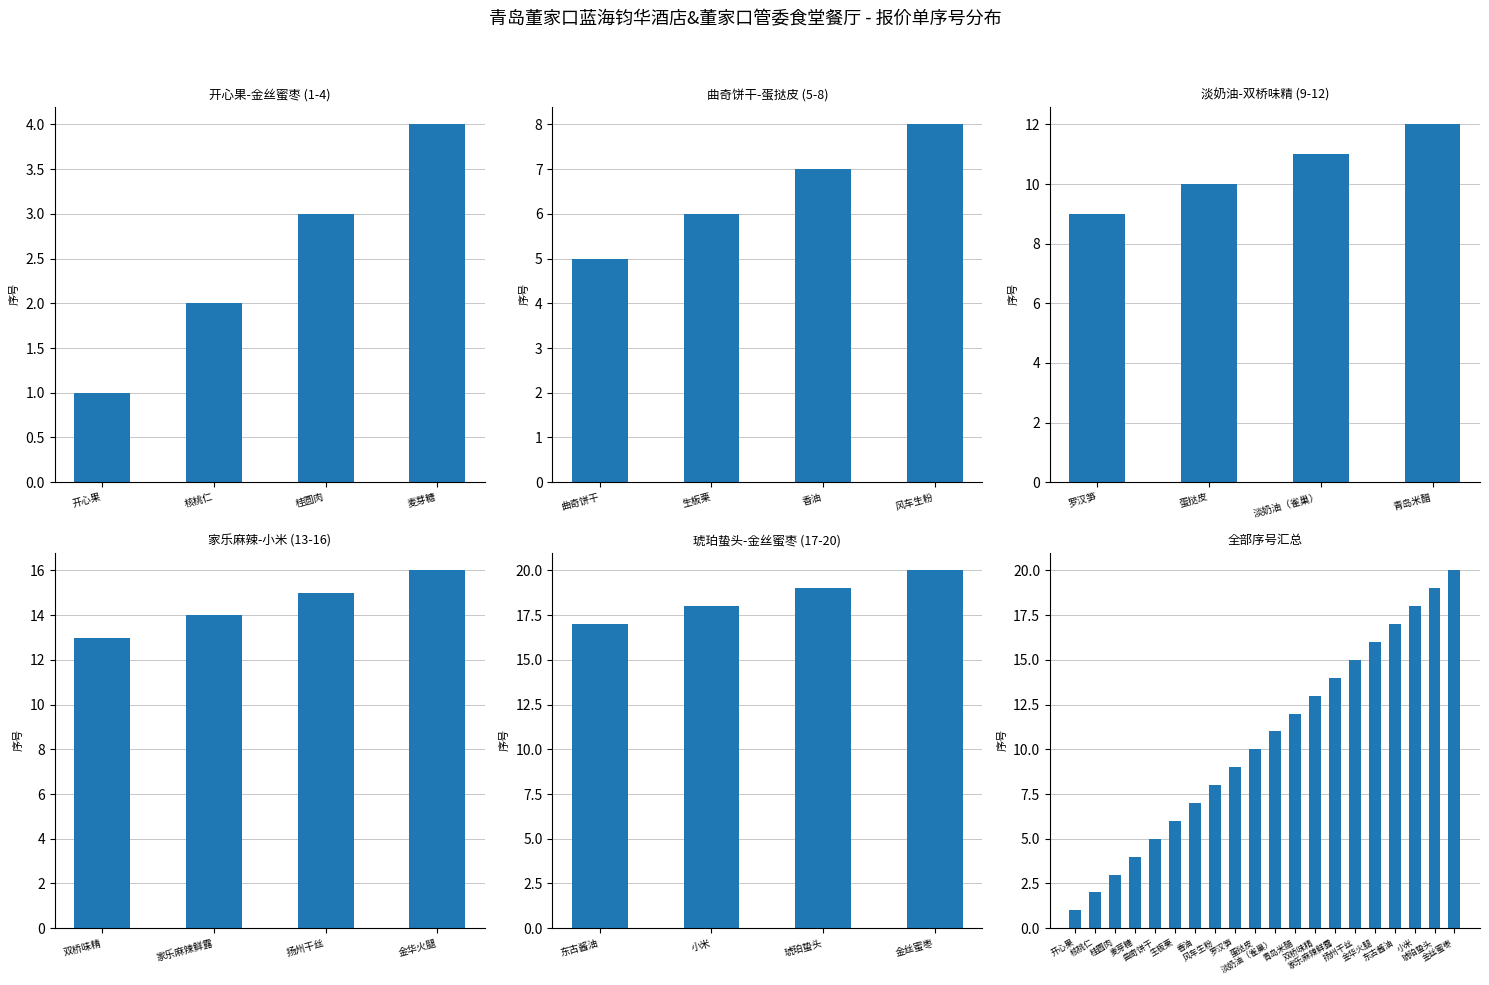

How many values are below 11?

10